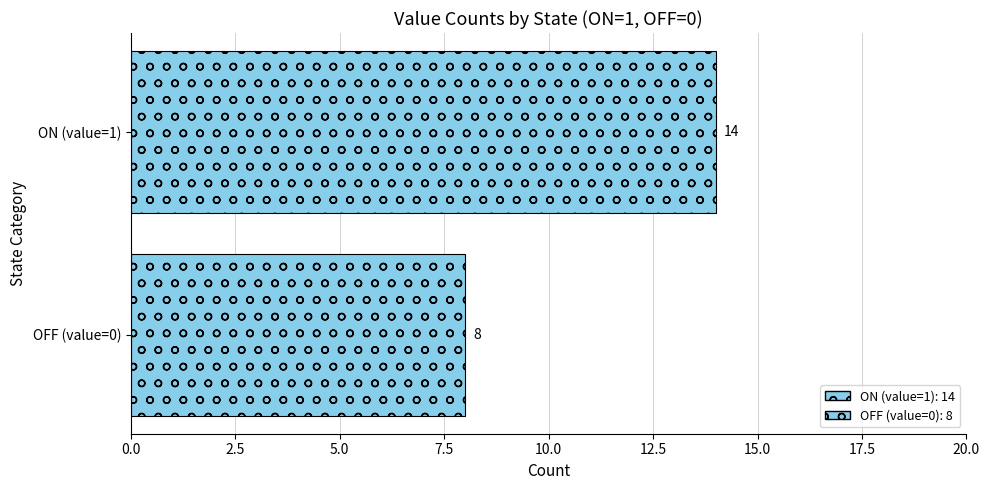

Which label corresponds to the largest value in the chart?

ON (value=1)